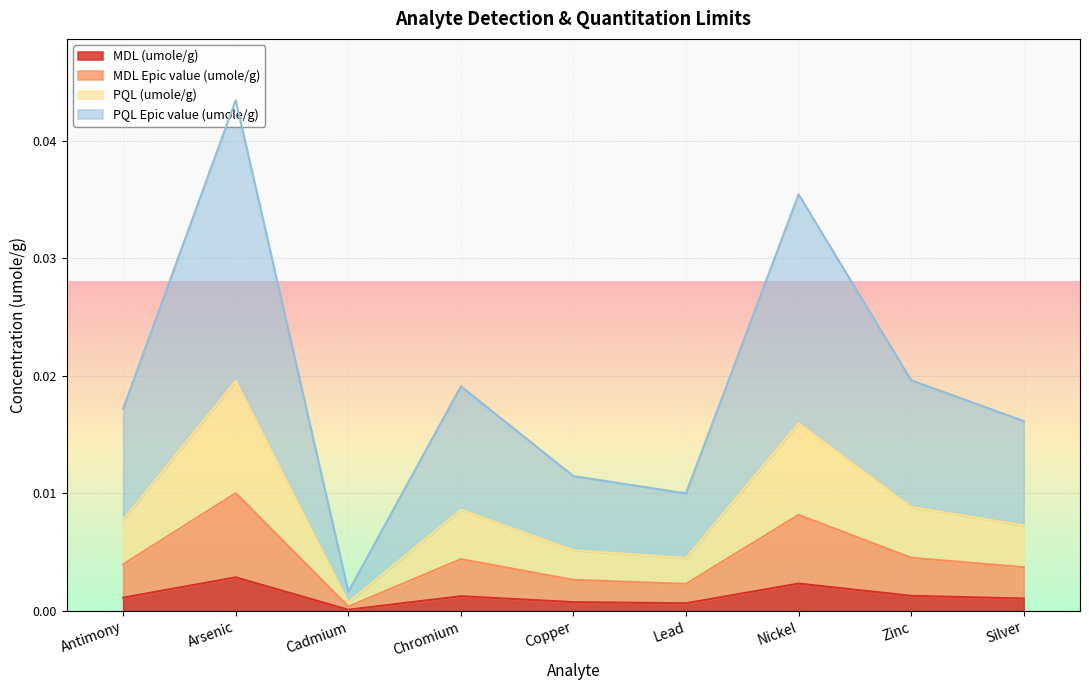

How many interior local valleys does the MDL Epic value (umole/g) series have?

2